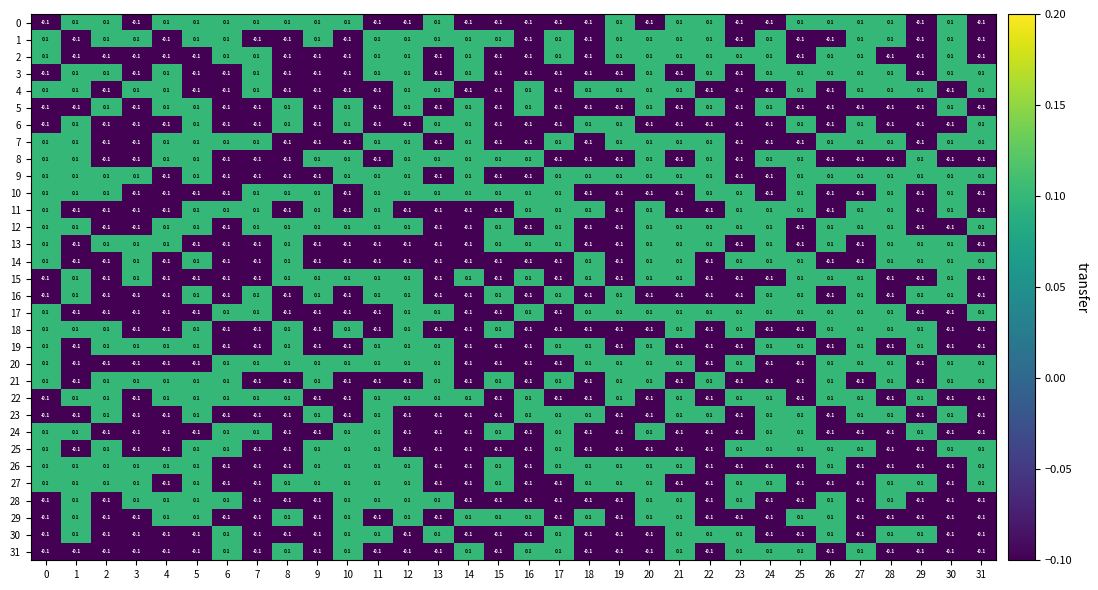

The value of 25 at 8 is -0.1. True or false?

True